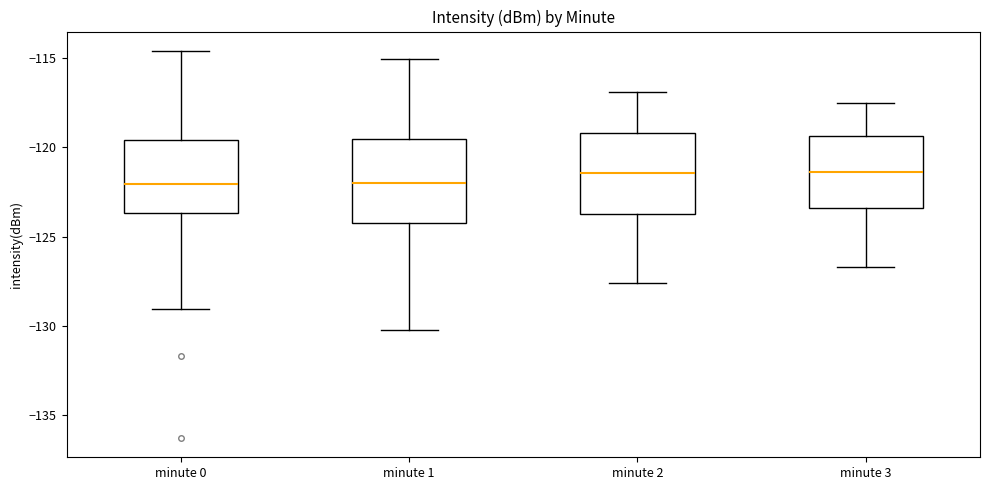

Reading left to right, transcribe this box plot: for each box, give where its median line is, the range the box spans, and where its two whiskers end, as read against the y-axis. The values are not printed on the chart, so give them approximately, as read against the axis.

minute 0: median -122.0, box -123.5 to -119.5, whiskers -129.0 to -114.5
minute 1: median -122.0, box -124.0 to -119.5, whiskers -130.0 to -115.0
minute 2: median -121.5, box -123.5 to -119.0, whiskers -127.5 to -117.0
minute 3: median -121.5, box -123.5 to -119.5, whiskers -126.5 to -117.5